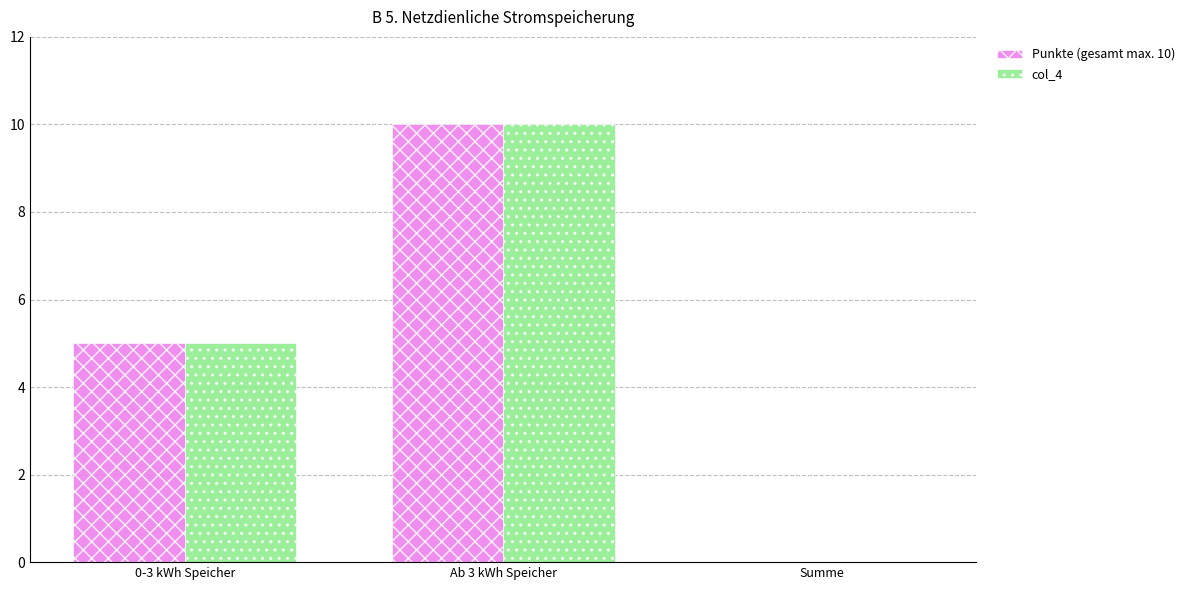

At which category is the sum across all series the highest?

Ab 3 kWh Speicher